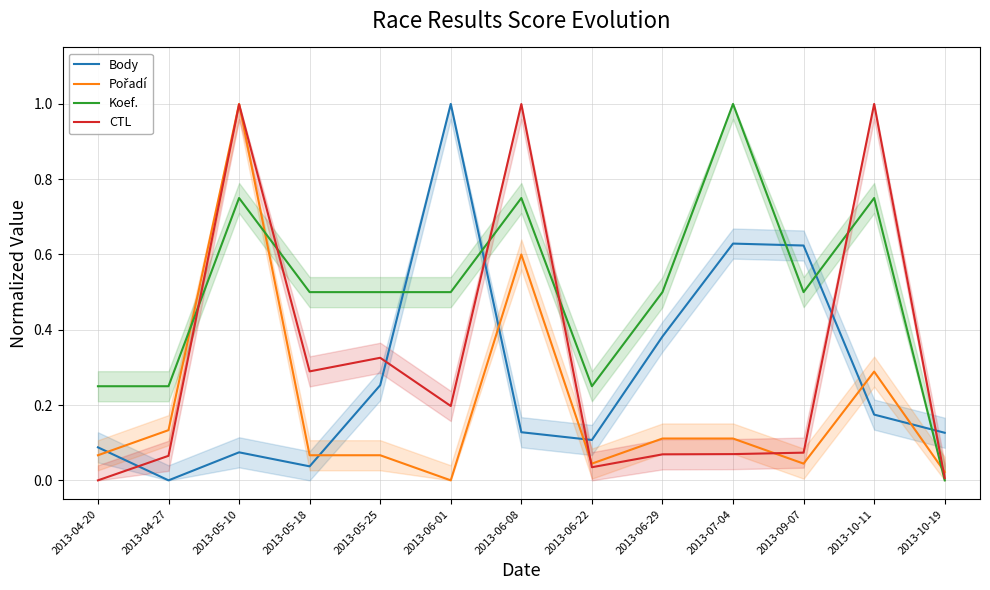

True or false: Pořadí and Koef. cross at least once.

True